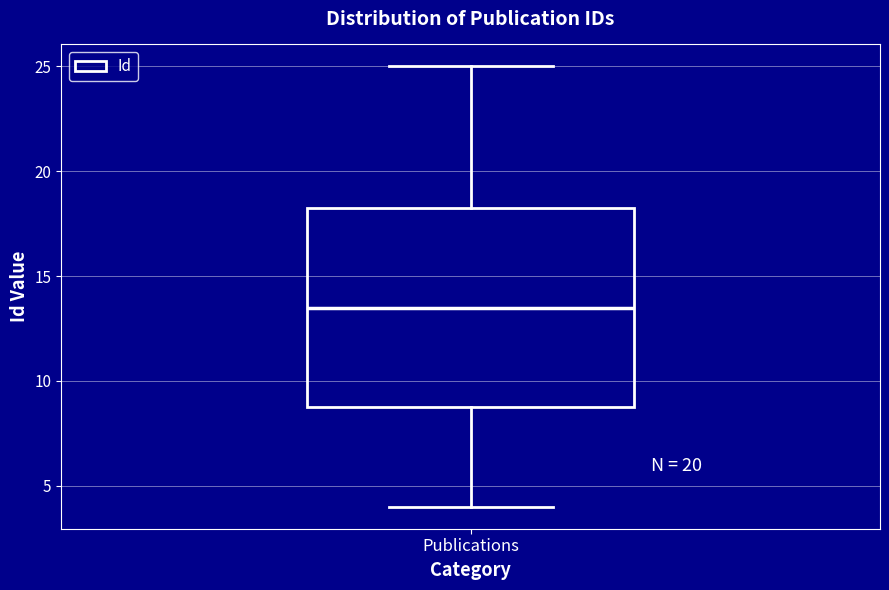

Transcribe this box plot: give where the median line is, the range the box spans, and where the two whiskers end, as read against the y-axis. The values are not printed on the chart, so give them approximately, as read against the axis.

median 13.5, box 9.0 to 18.5, whiskers 4.0 to 25.0